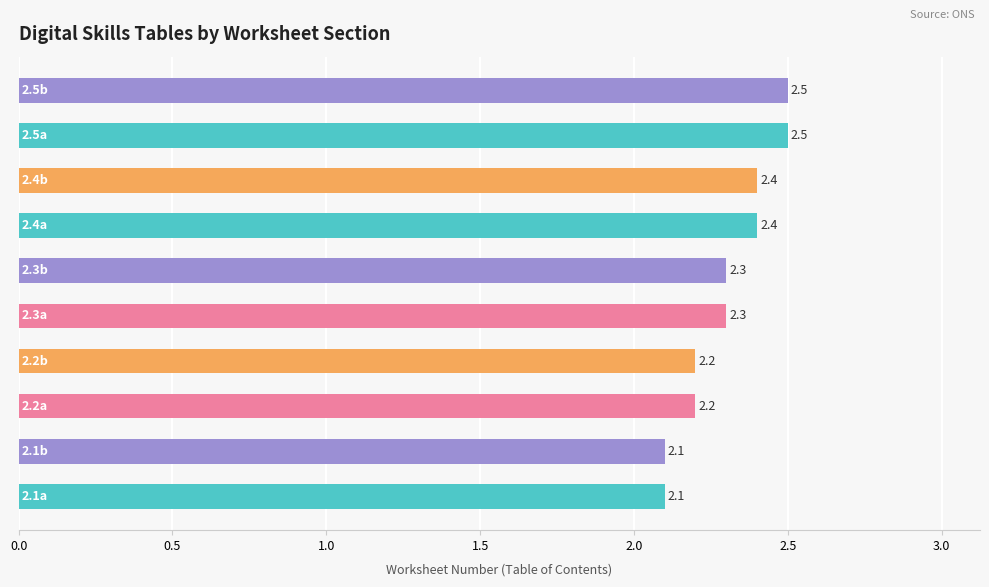

Count the values in the range 2 to 3.

10